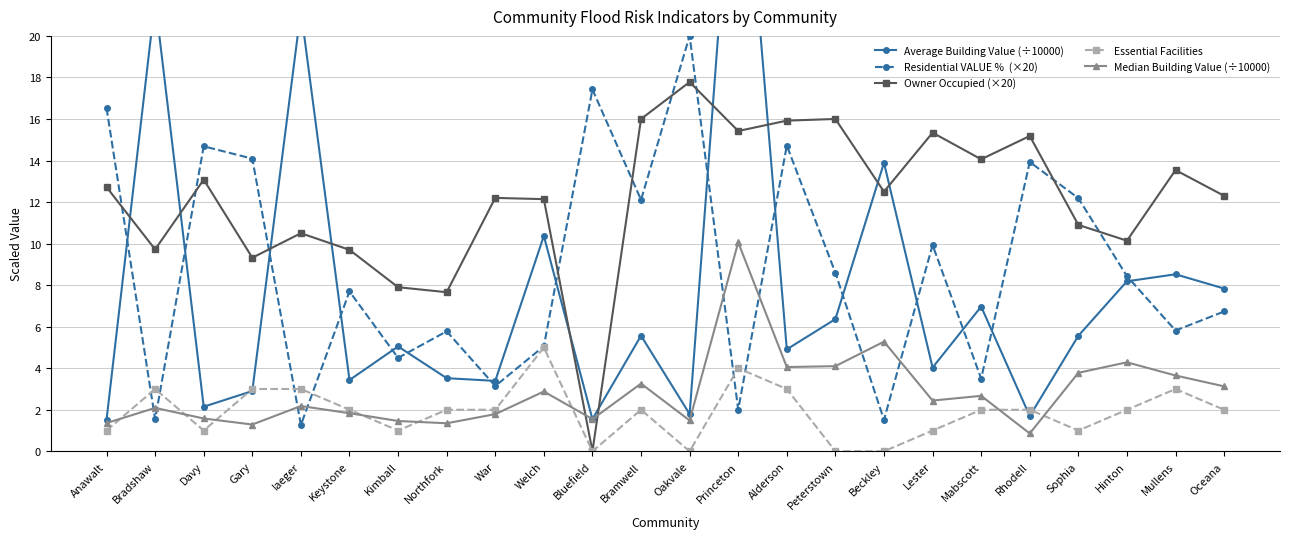

Reading left to right, what are all the values shown in this chart?

Average Building Value (÷10000): 1.5	21.7	2.1	2.9	21.2	3.4	5.0	3.5	3.4	10.4	1.6	5.6	1.8	32.9	4.9	6.4	13.9	4.0	7.0	1.7	5.6	8.2	8.5	7.8
Residential VALUE %  (×20): 16.5	1.5	14.7	14.1	1.3	7.7	4.5	5.8	3.1	5.1	17.4	12.1	20.0	2.0	14.7	8.6	1.5	9.9	3.5	13.9	12.2	8.4	5.8	6.7
Owner Occupied (×20): 12.7	9.7	13.1	9.3	10.5	9.7	7.9	7.7	12.2	12.1	0.0	16.0	17.8	15.4	15.9	16.0	12.5	15.3	14.1	15.2	10.9	10.1	13.5	12.3
Essential Facilities: 1.0	3.0	1.0	3.0	3.0	2.0	1.0	2.0	2.0	5.0	0.0	2.0	0.0	4.0	3.0	0.0	0.0	1.0	2.0	2.0	1.0	2.0	3.0	2.0
Median Building Value (÷10000): 1.4	2.1	1.6	1.3	2.2	1.8	1.5	1.4	1.8	2.9	1.6	3.3	1.5	10.1	4.1	4.1	5.3	2.4	2.7	0.9	3.8	4.3	3.7	3.1